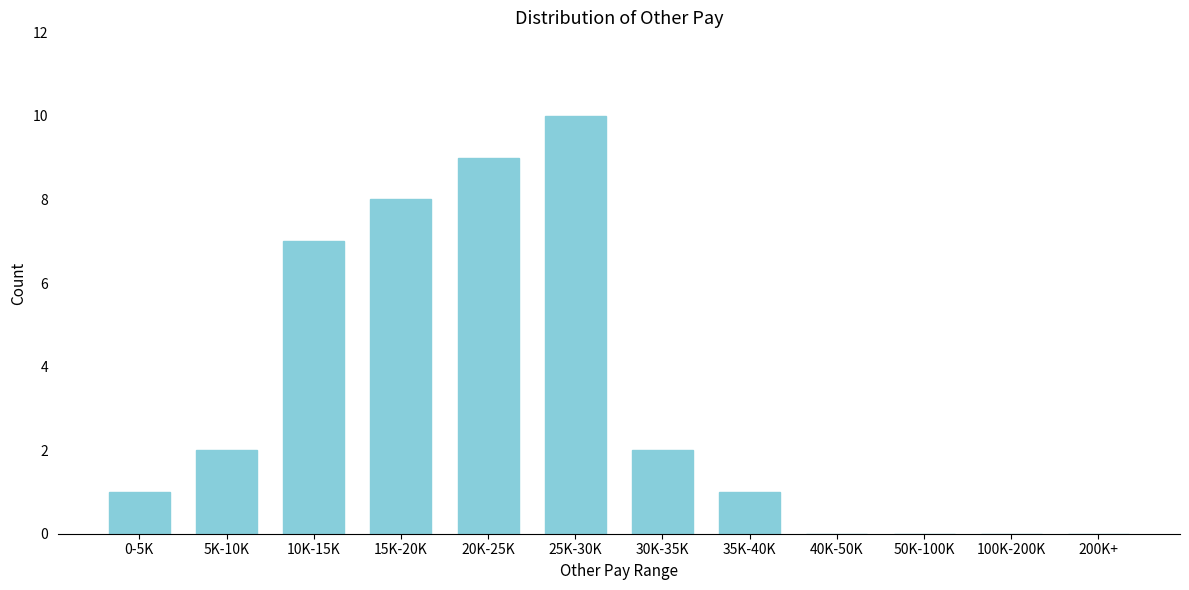

Reading left to right, extract all data points from this chart.

0-5K=1	5K-10K=2	10K-15K=7	15K-20K=8	20K-25K=9	25K-30K=10	30K-35K=2	35K-40K=1	40K-50K=0	50K-100K=0	100K-200K=0	200K+=0